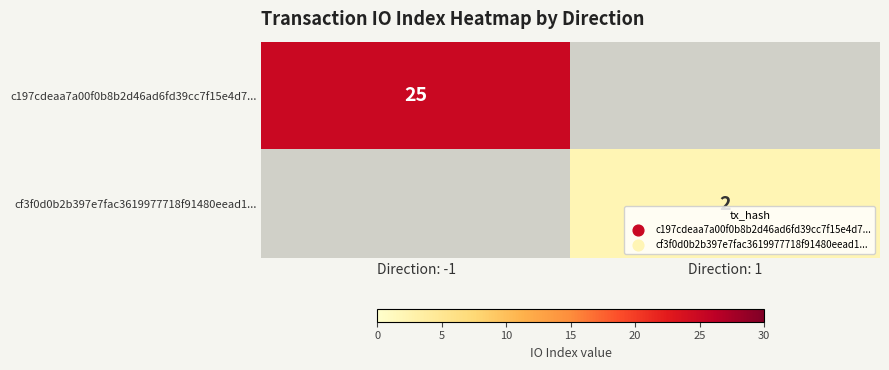

Is it true that c197cdeaa7a00f0b8b2d46ad6fd39cc7f15e4d7... equals 8 at Direction: -1?

False